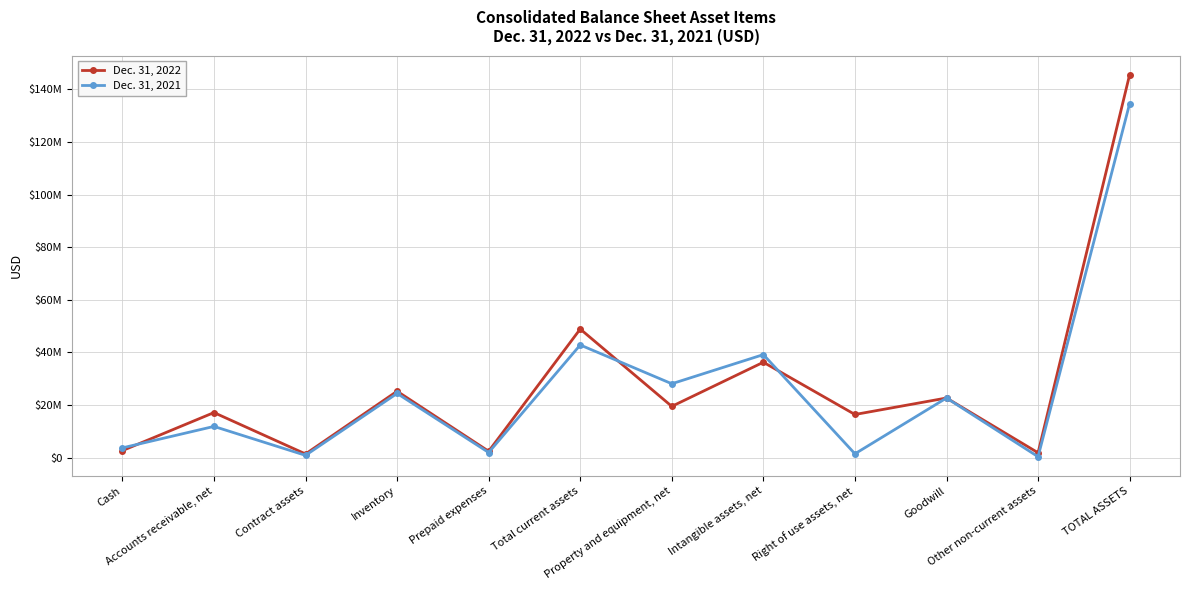

What is the value of the Dec. 31, 2022 point at the 2nd from the left?

17139944